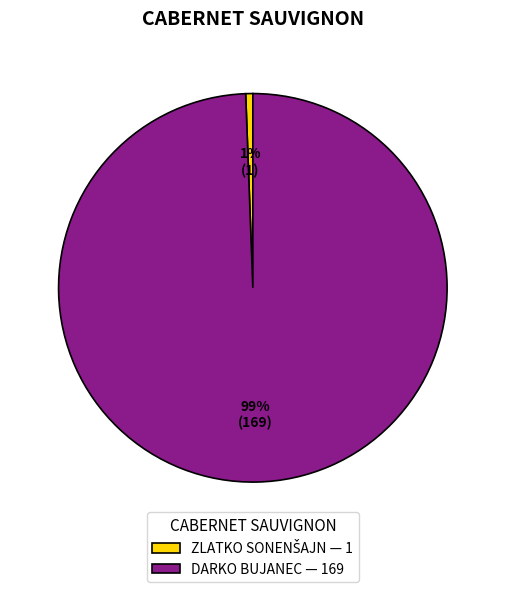

Is it true that DARKO BUJANEC is 99% of the pie?

True